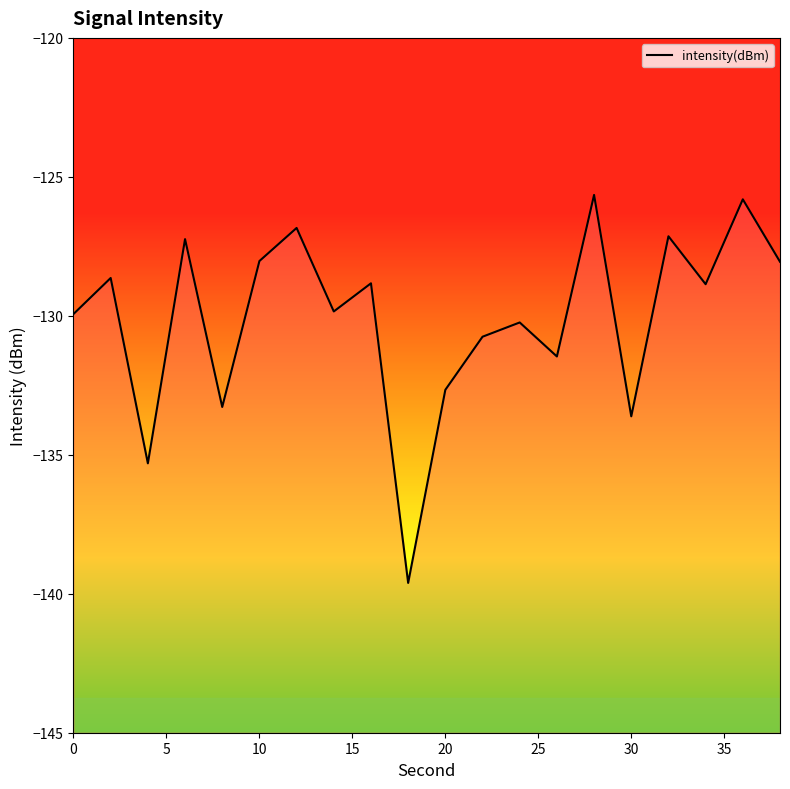

Is this an area chart (filled region under the line)?

No